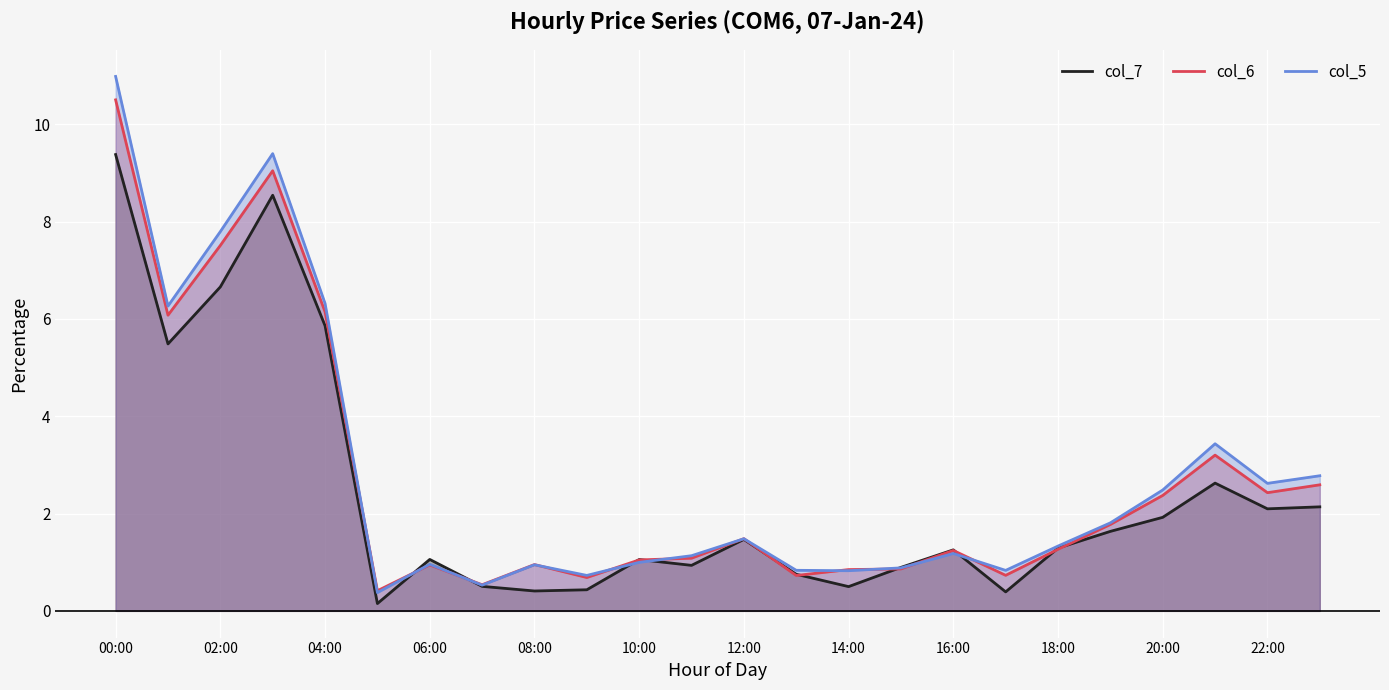

True or false: col_6 has a value of 0.0 at 17.

True